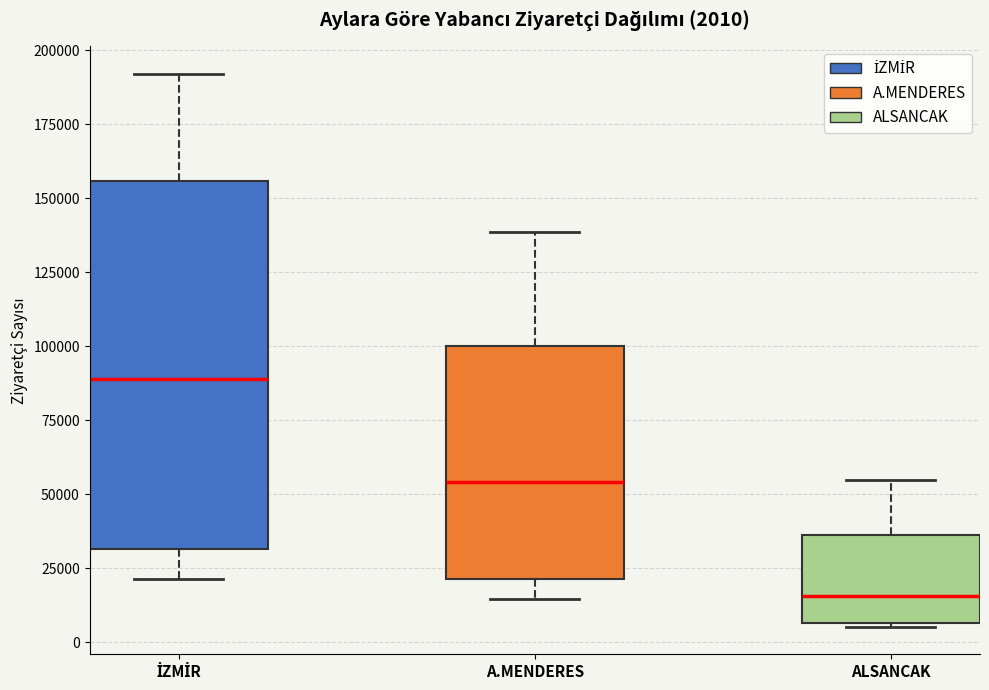

Comparing the boxes themselves (not the whiskers), which one is the tallest?

İZMİR